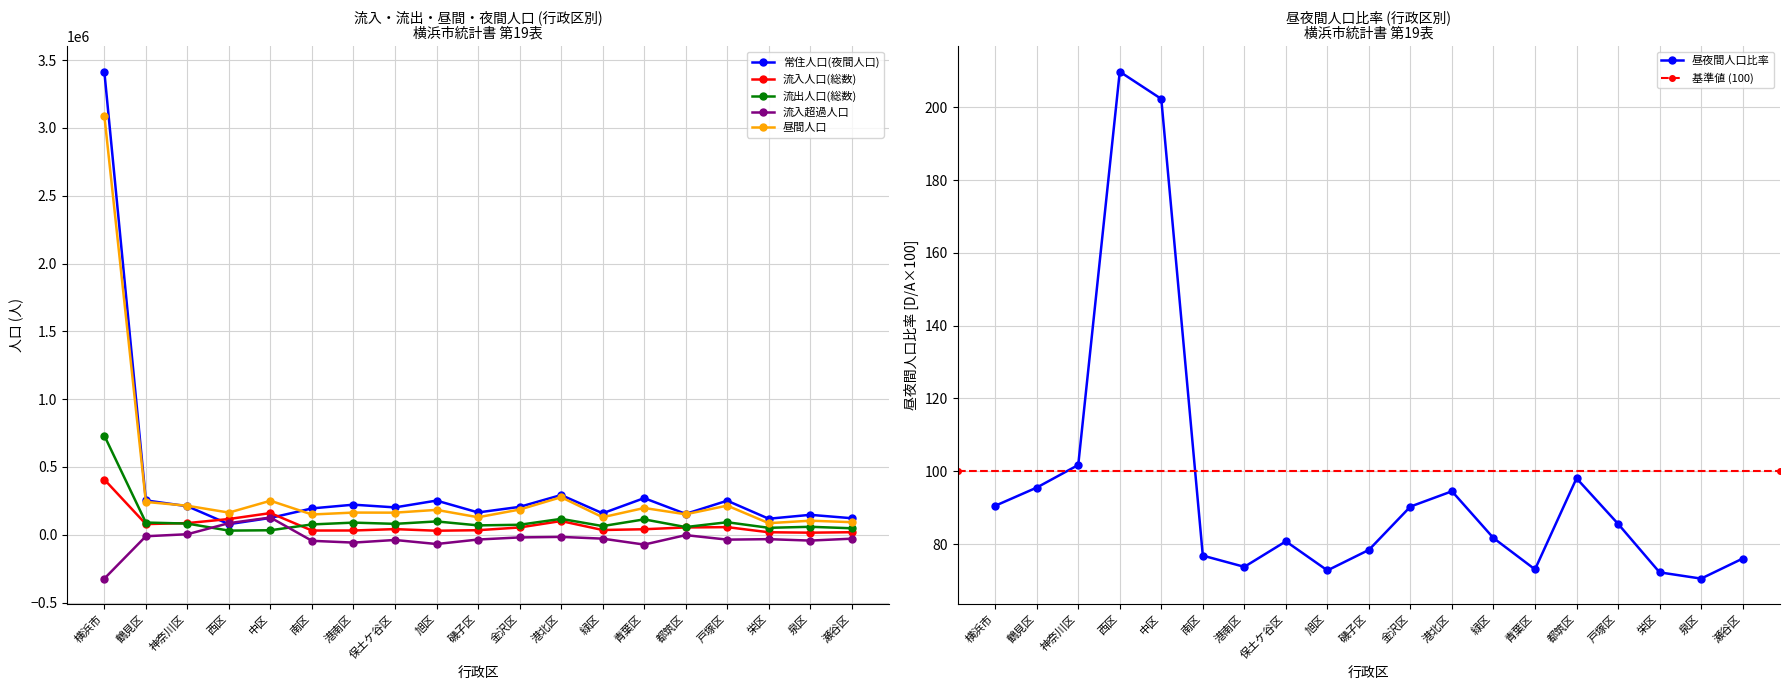

What is the label of the 2nd point from the right?

泉区